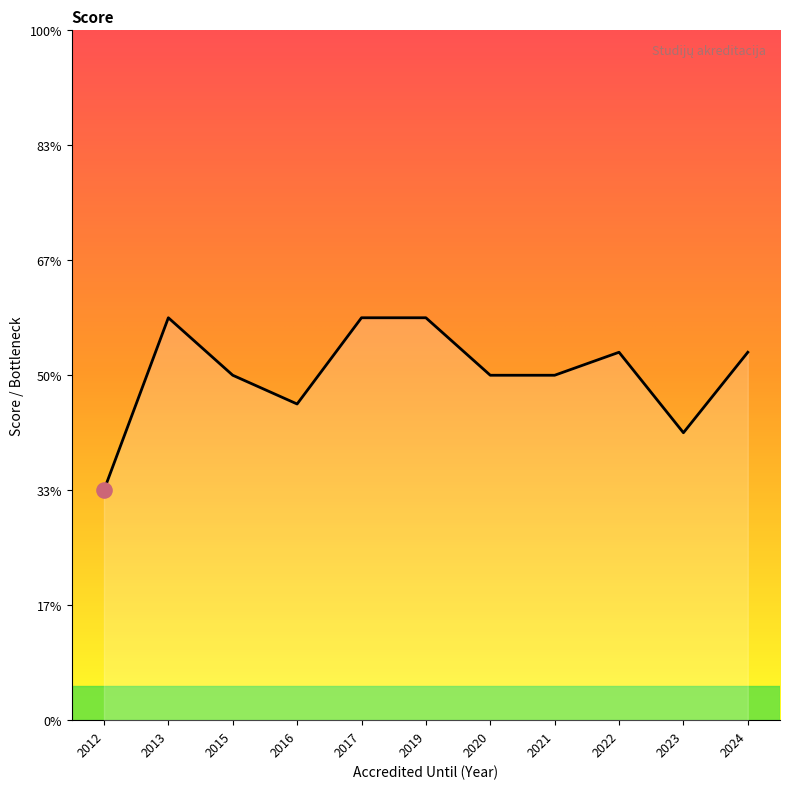

Does the chart have visible grid lines?

No